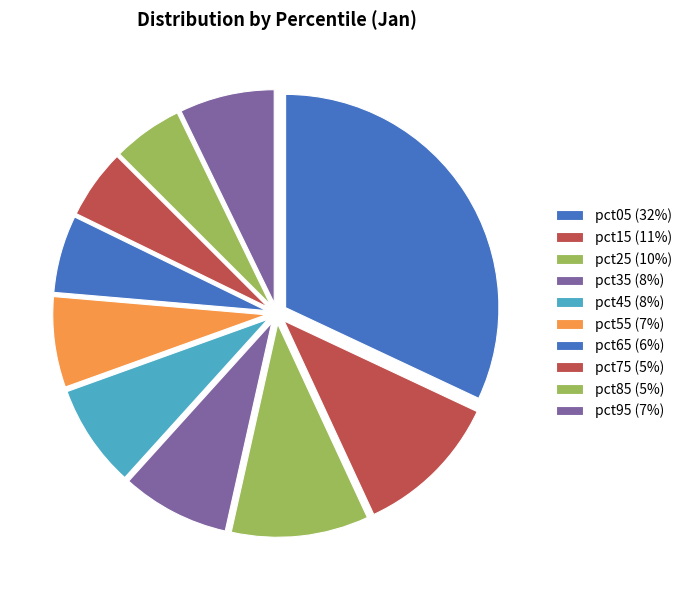

How many segments does this pie chart have?

10